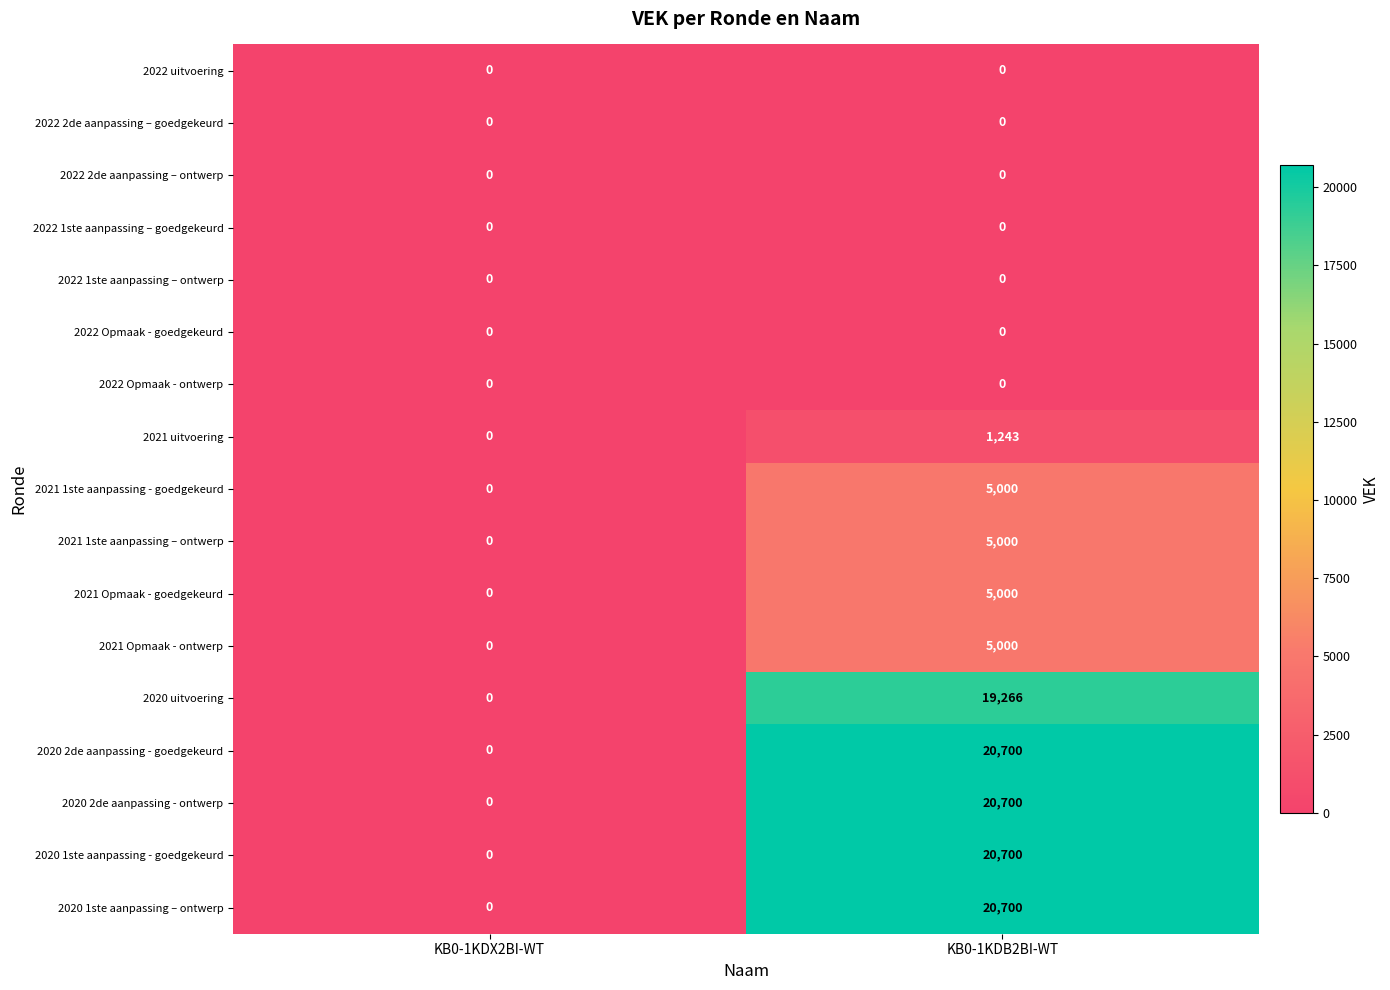

What is the difference between the 2021 uitvoering values at KB0-1KDX2BI-WT and KB0-1KDB2BI-WT?

1243